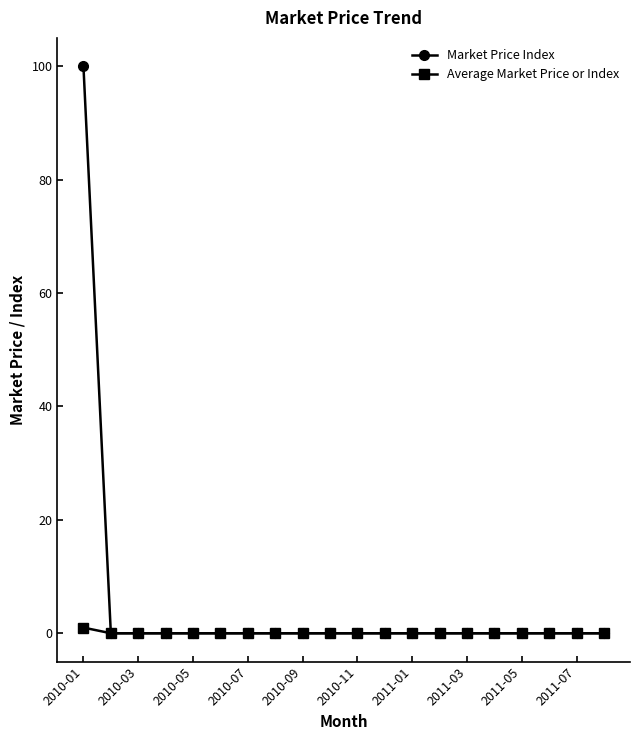

Reading left to right, transcribe all the data shown in this chart.

Market Price Index: 100	0	0	0	0	0	0	0	0	0	0	0	0	0	0	0	0	0	0	0
Average Market Price or Index: 1	0	0	0	0	0	0	0	0	0	0	0	0	0	0	0	0	0	0	0